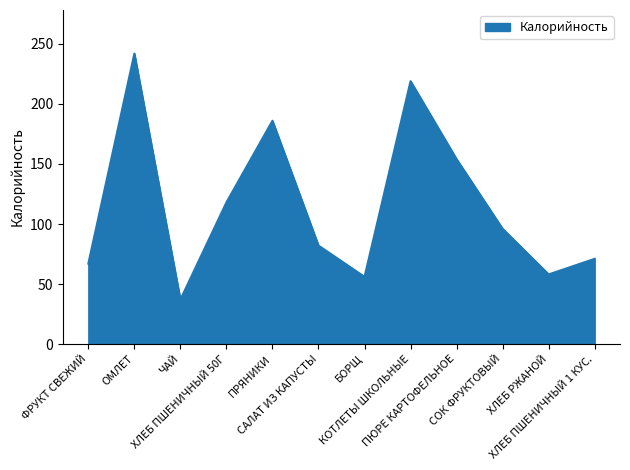

What is the average value?

116